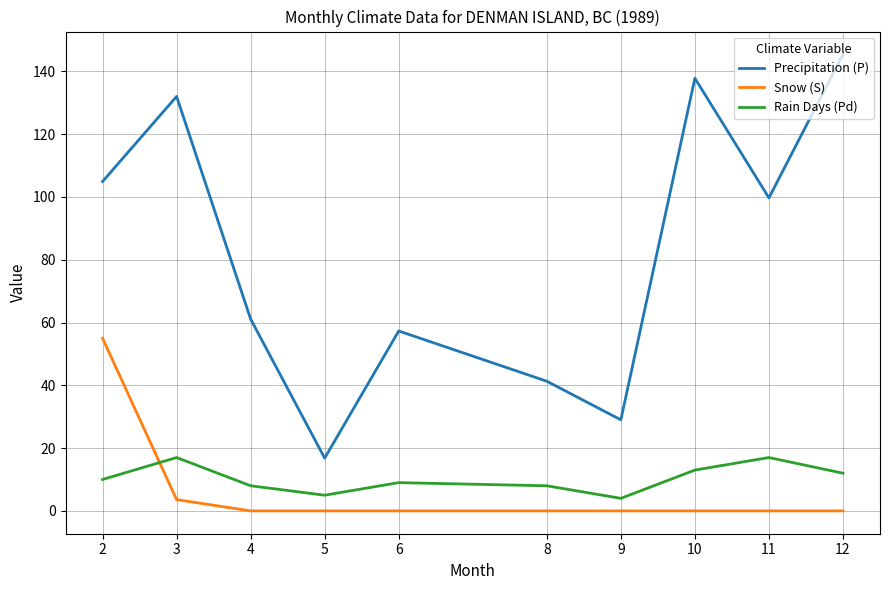

Rank the series by their maximum value, from lowest to highest.

Rain Days (Pd), Snow (S), Precipitation (P)